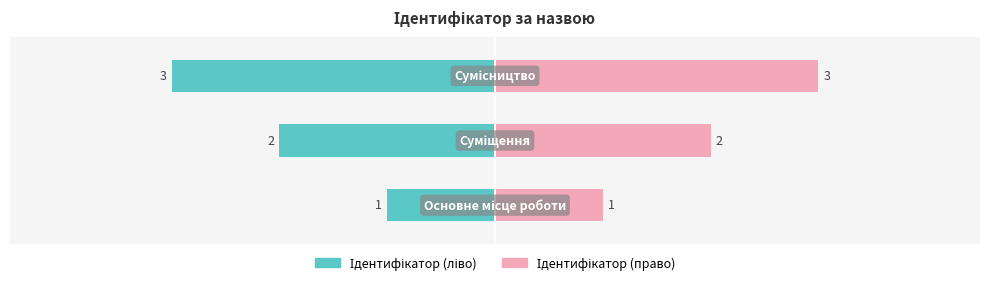

What is the minimum value shown in the chart?

1